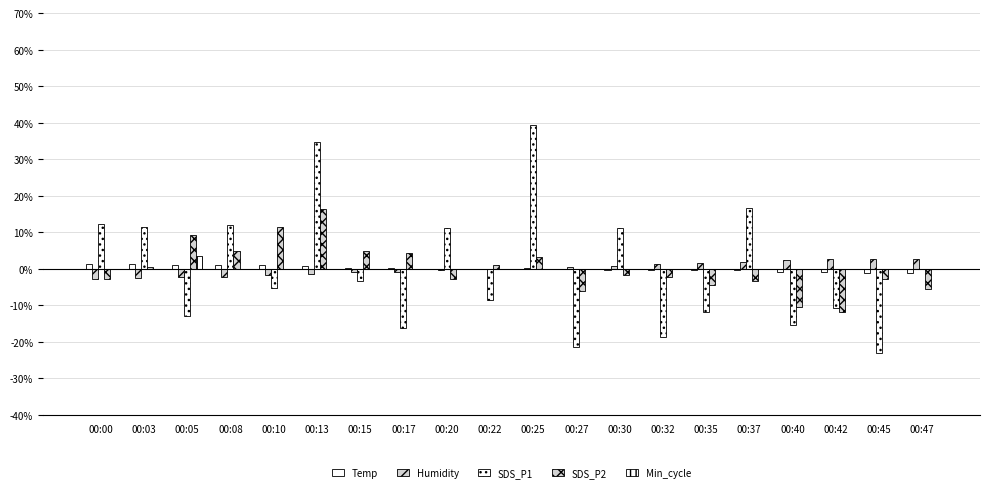

The Min_cycle series shows -0.2 at 00:17. True or false?

False